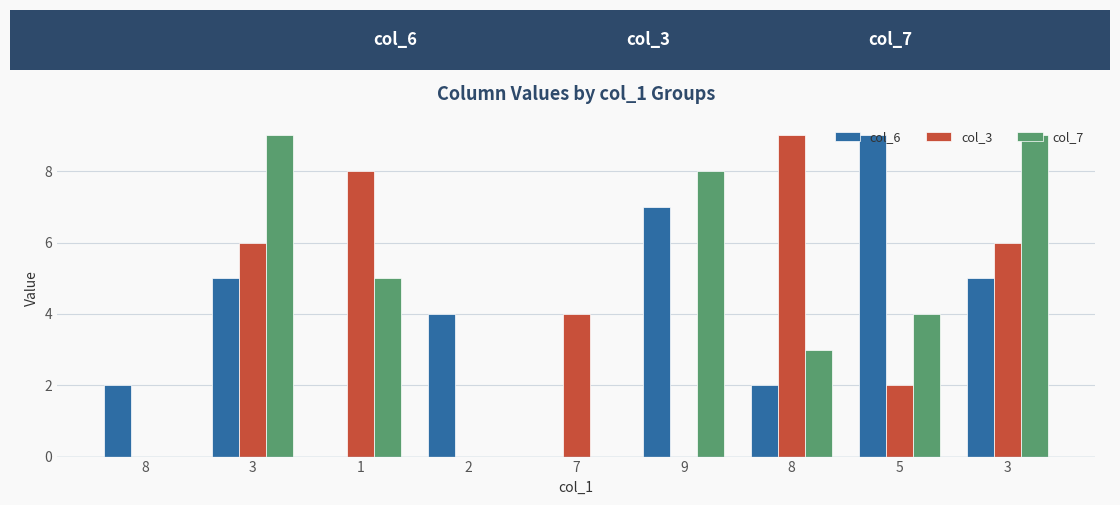

Between 3 and 3, which is larger?

3